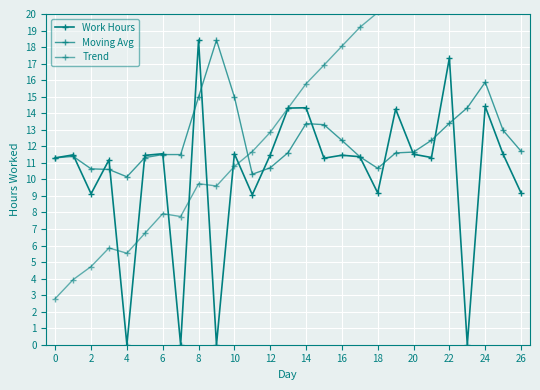

What are all the series names shown in the legend?

Work Hours, Moving Avg, Trend